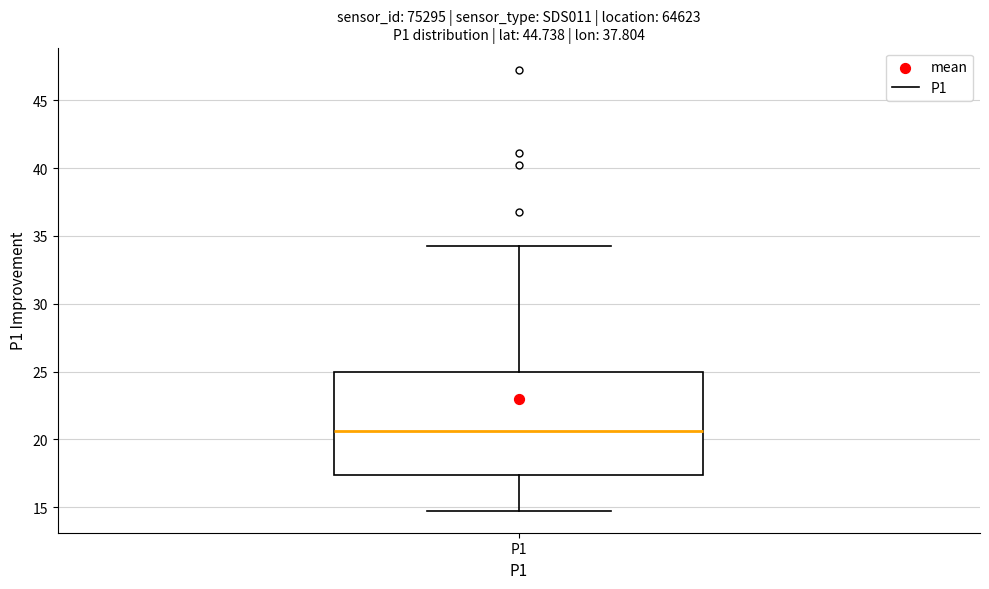

Where is the upper edge of the box for P1 on the y-axis? The values are not printed on the chart, so give them approximately, as read against the axis.

25.0